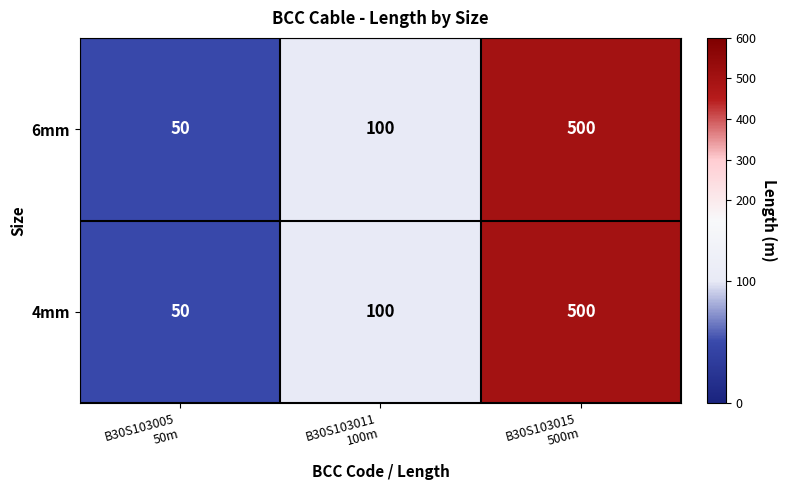

What is the lowest value of the 4mm series?

50